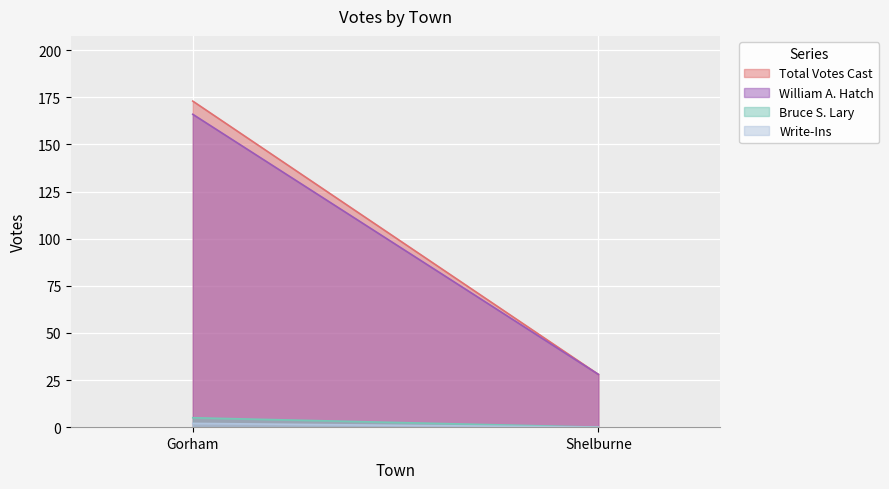

The William A. Hatch series shows 56 at Gorham. True or false?

False